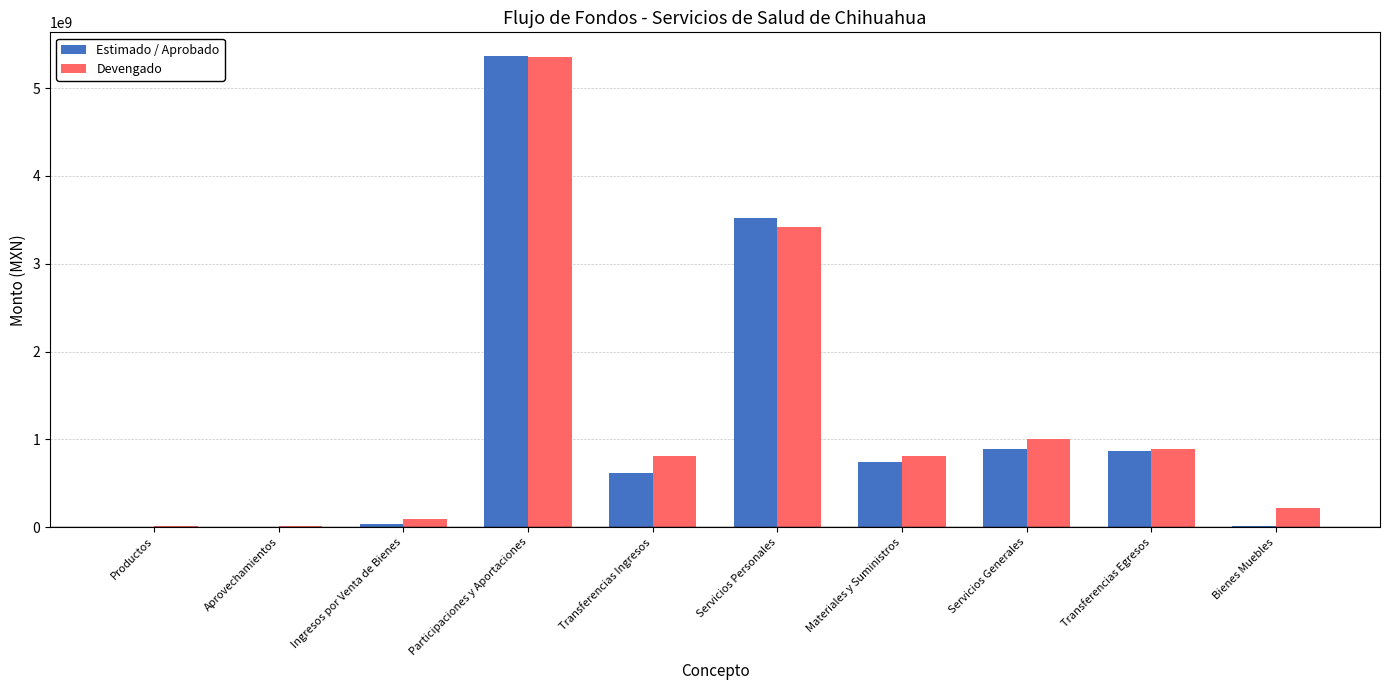

Is the value of Estimado / Aprobado at Ingresos por Venta de Bienes greater than the value of Devengado at Servicios Generales?

No